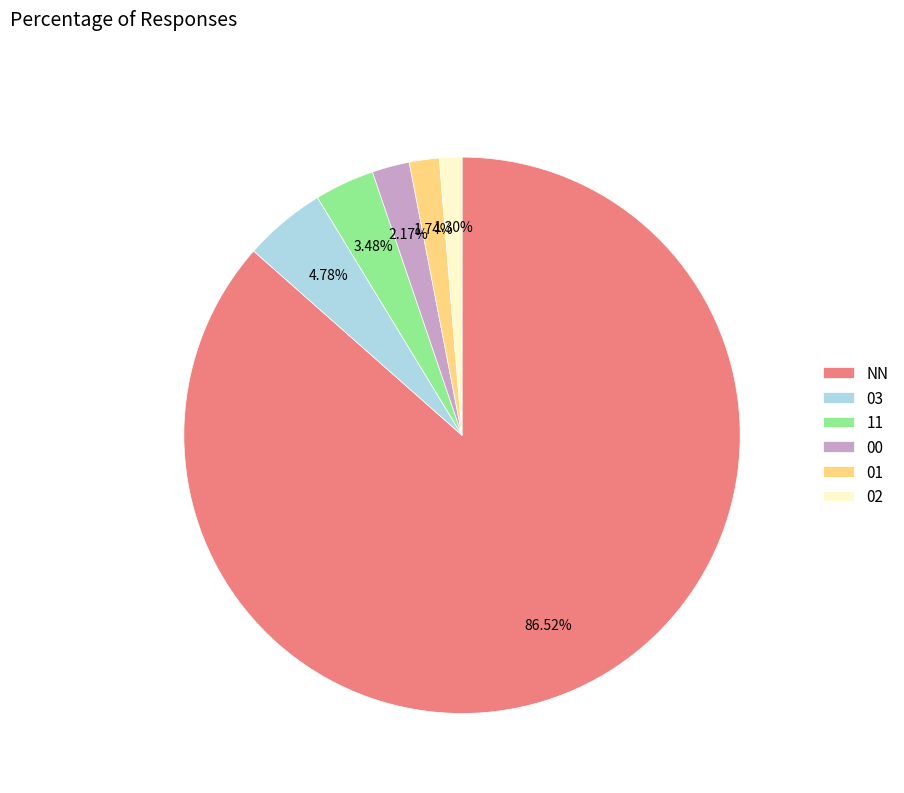

How much of the chart is everything except 03?

95.2%